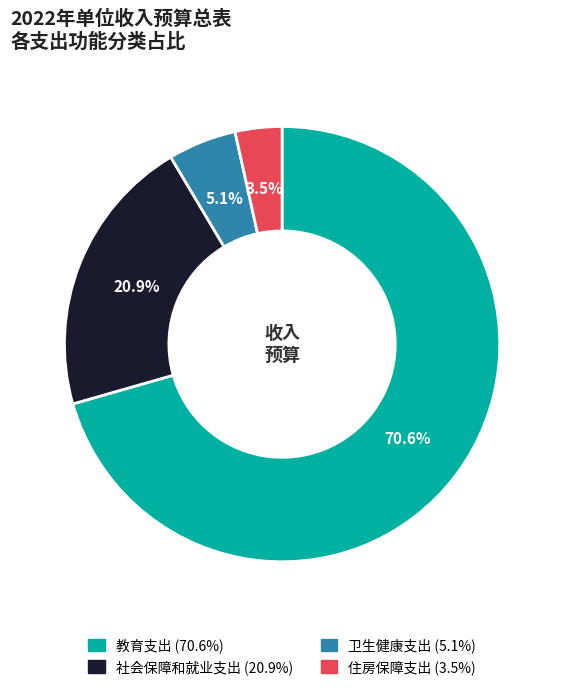

Combined, what portion of the pie is 卫生健康支出 and 社会保障和就业支出?

26.0%